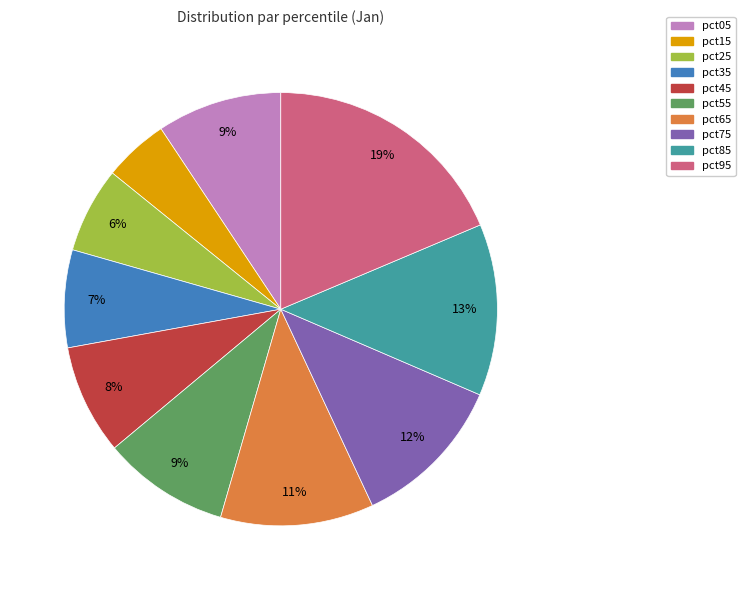

The pct05 slice represents 9% of the pie. True or false?

True